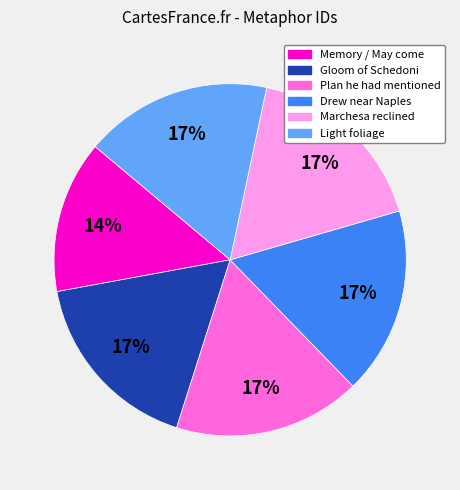

Does any single category account for the majority?

No